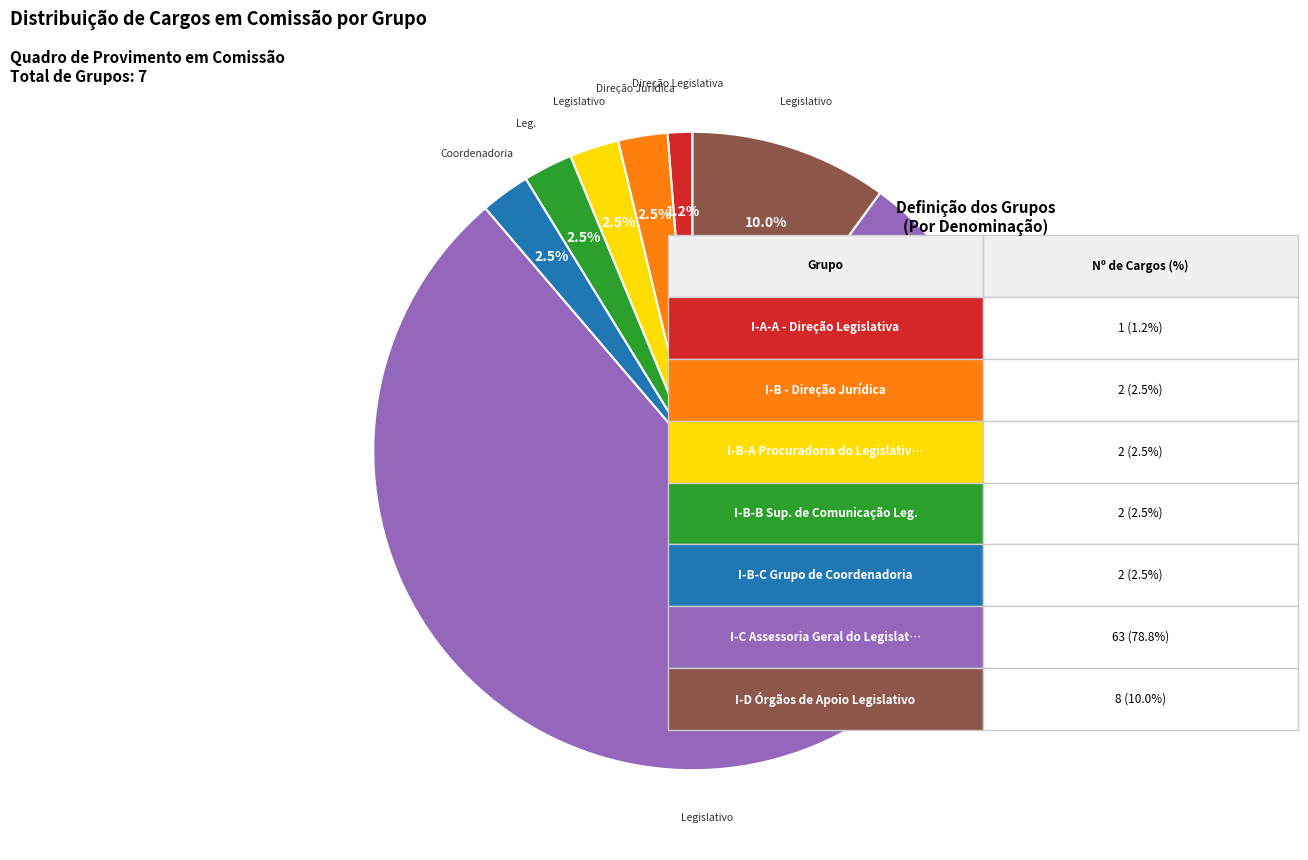

Which category has the smallest portion of the pie?

I-A-A - Direção Legislativa